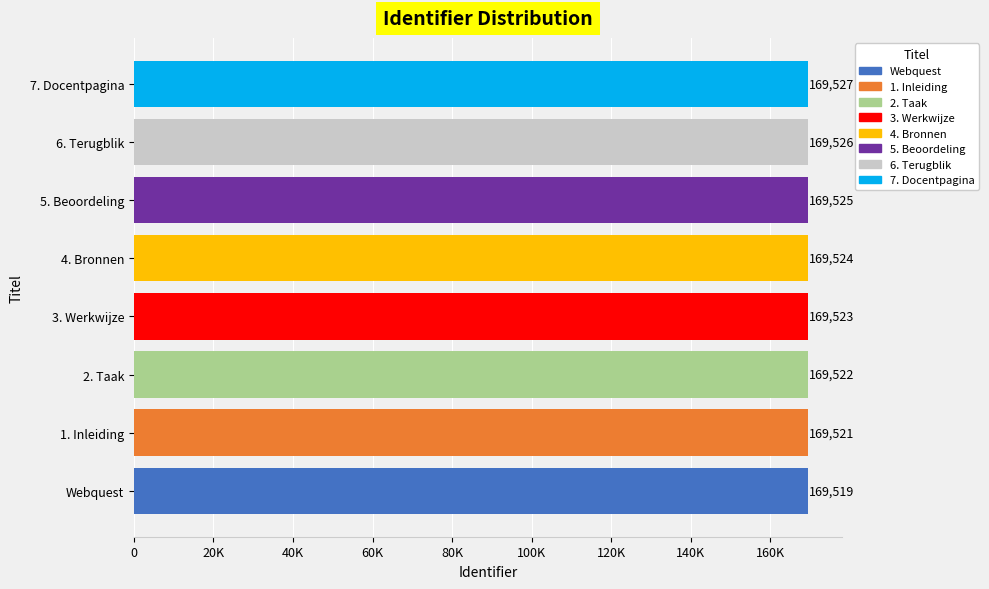

What is the smallest value displayed?

169519